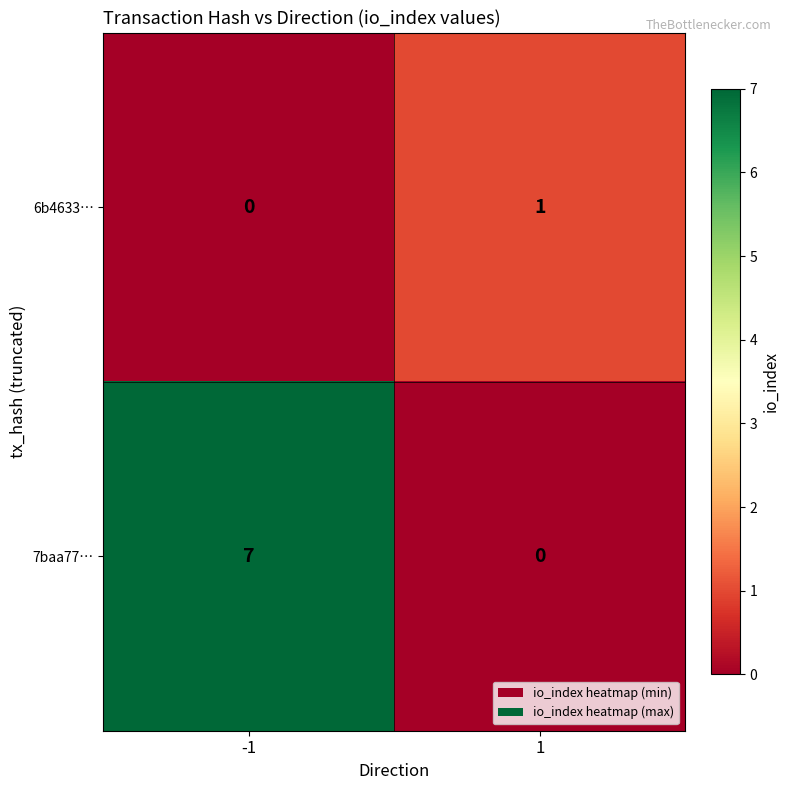

At -1, list the series in order from smallest to largest.

6b4633…, 7baa77…